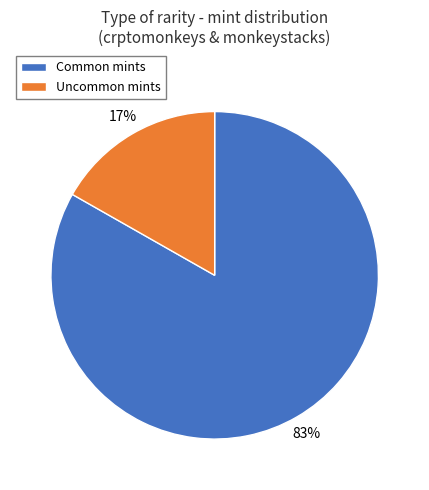

The Uncommon mints slice represents 23% of the pie. True or false?

False